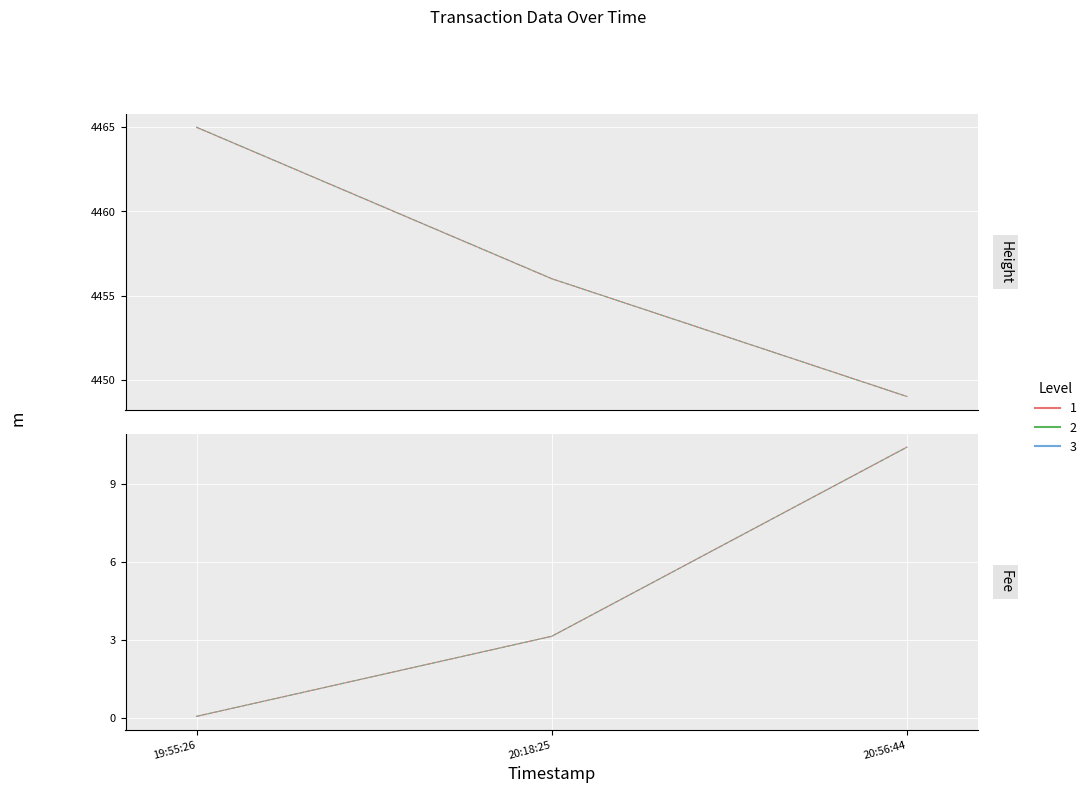

List the series in order of their overall mean, highest first.

Height, Fee